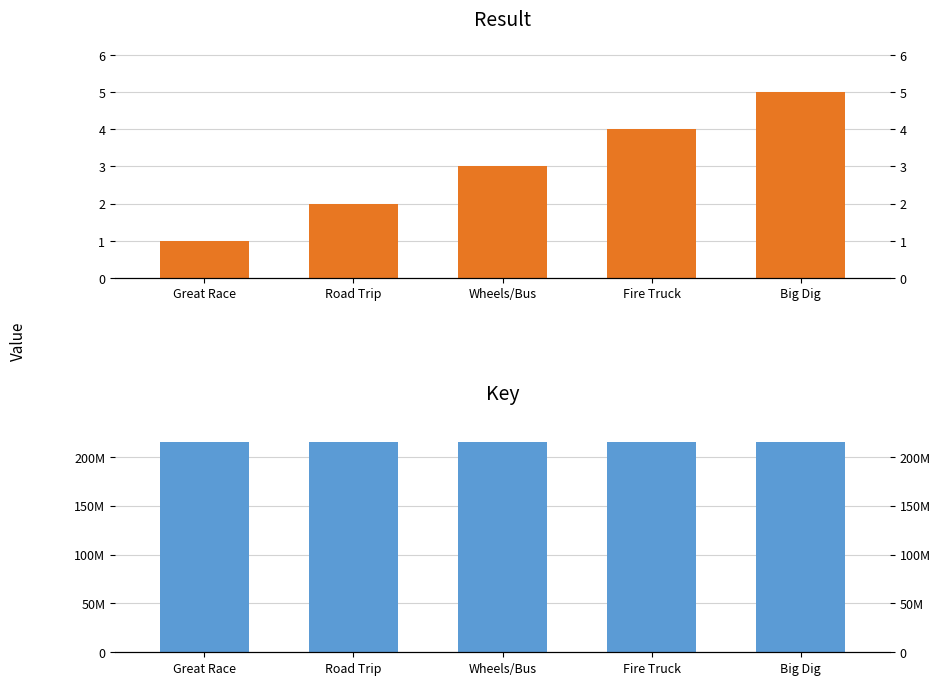

Which series has the largest range (max minus min)?

Key